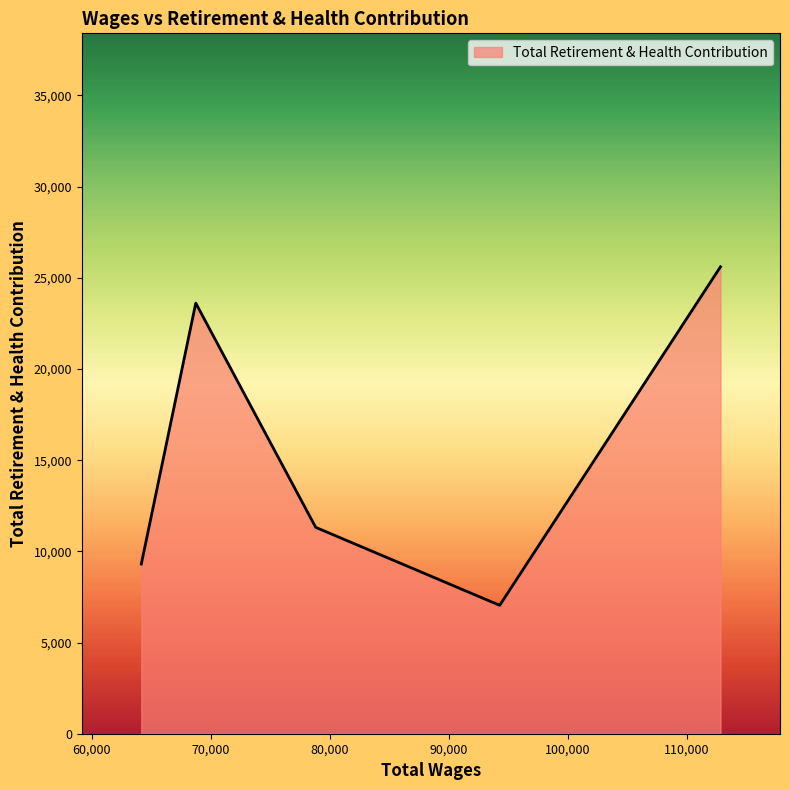

What is the maximum value shown in the chart?

25601